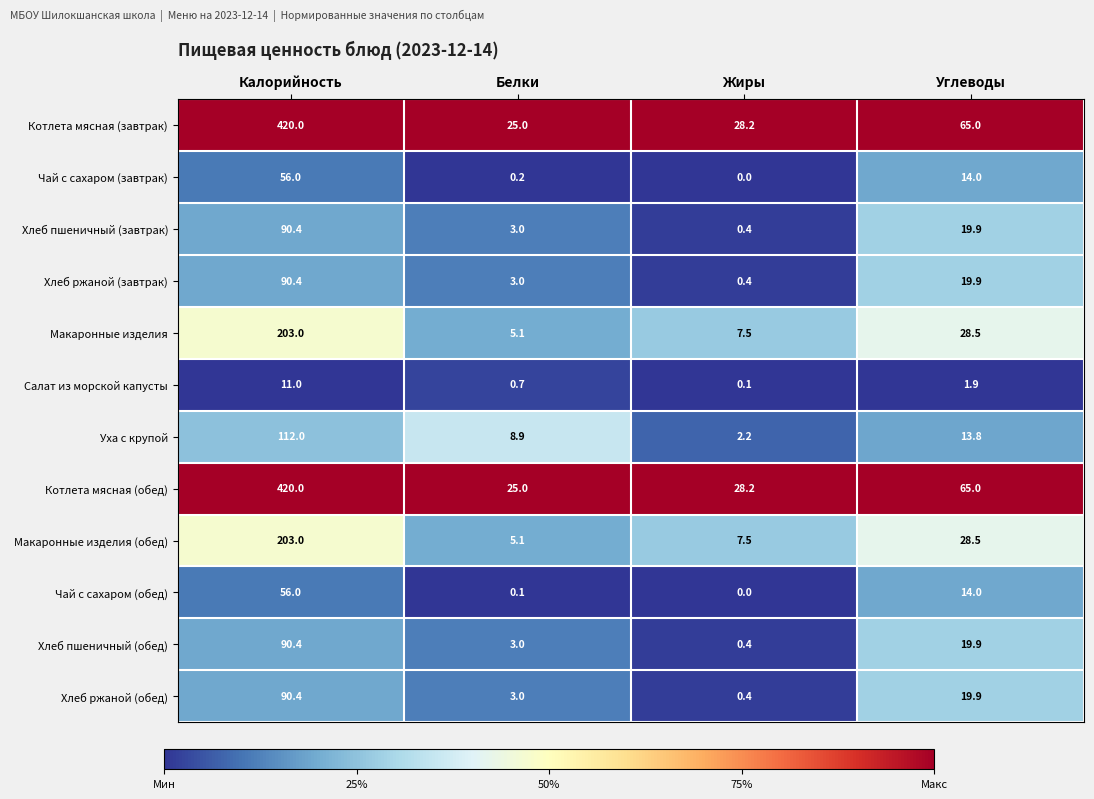

At how many categories does at least one series exceed 0?

4